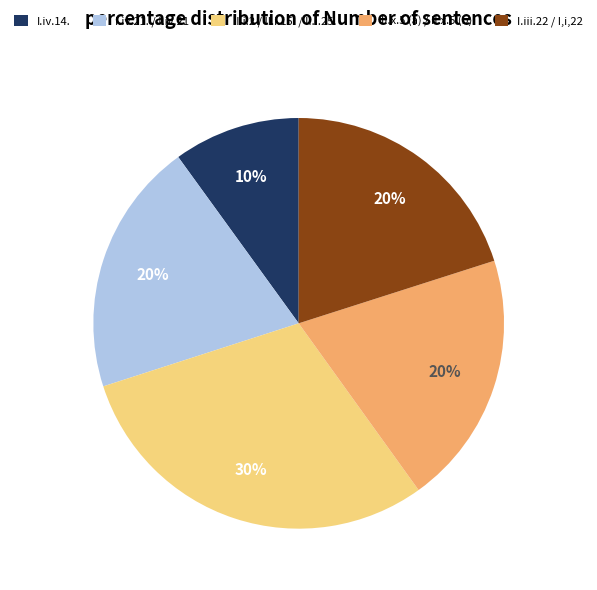

Do II.x.5 (a) / II.x.5 (b) and I.iii.22 / I,i,22 together represent more than half of the pie?

No